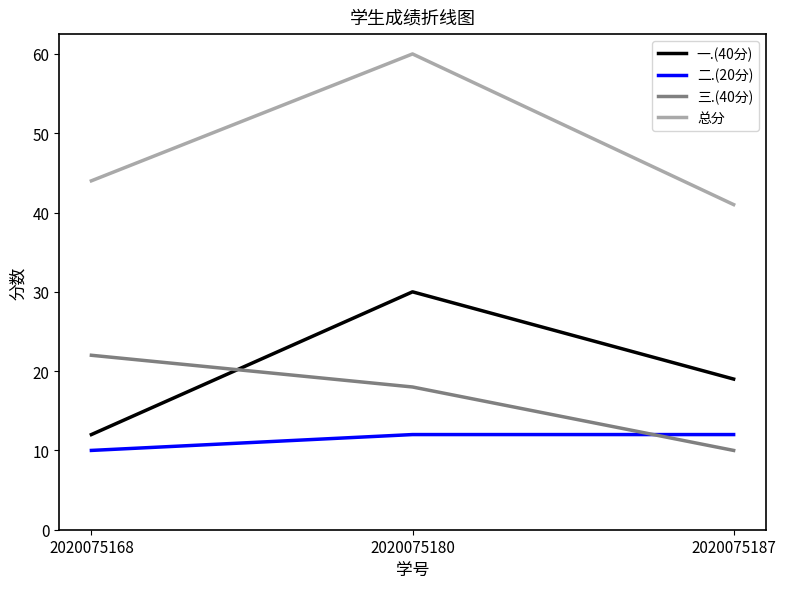

The 二.(20分) series shows 12 at 2020075180. True or false?

True